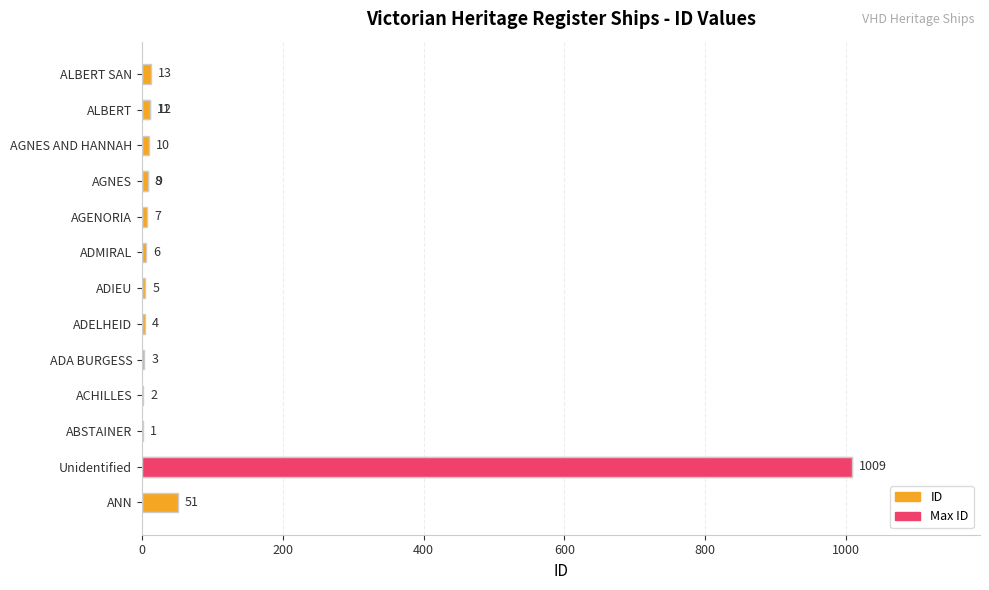

What is the maximum value shown in the chart?

1009